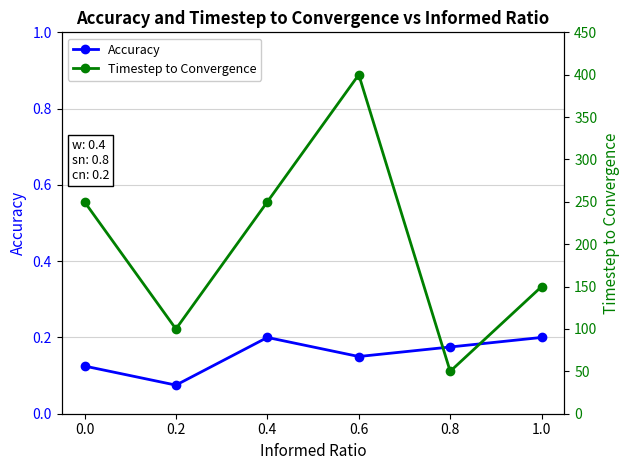

The Accuracy series shows 0.1 at 0.0. True or false?

True